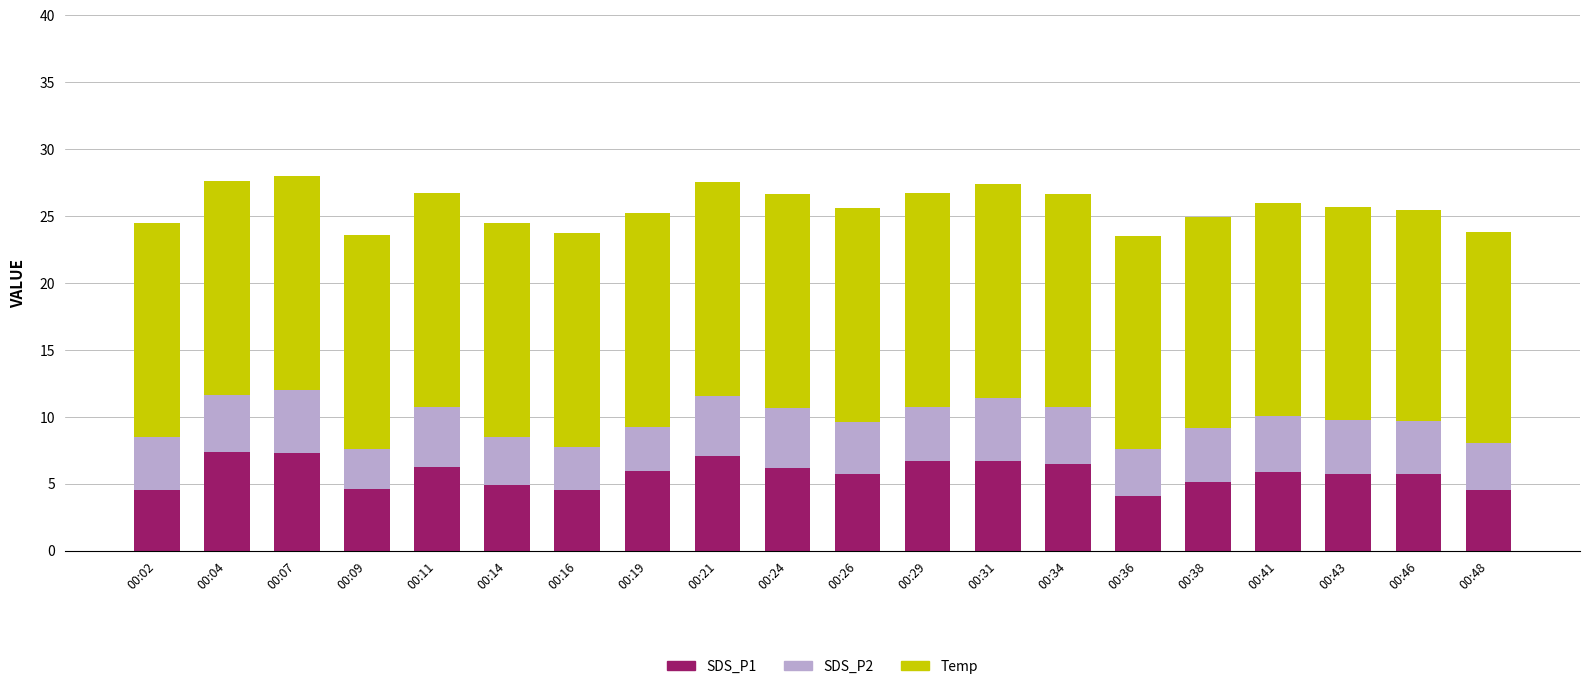

What is the maximum value for SDS_P1?

7.4